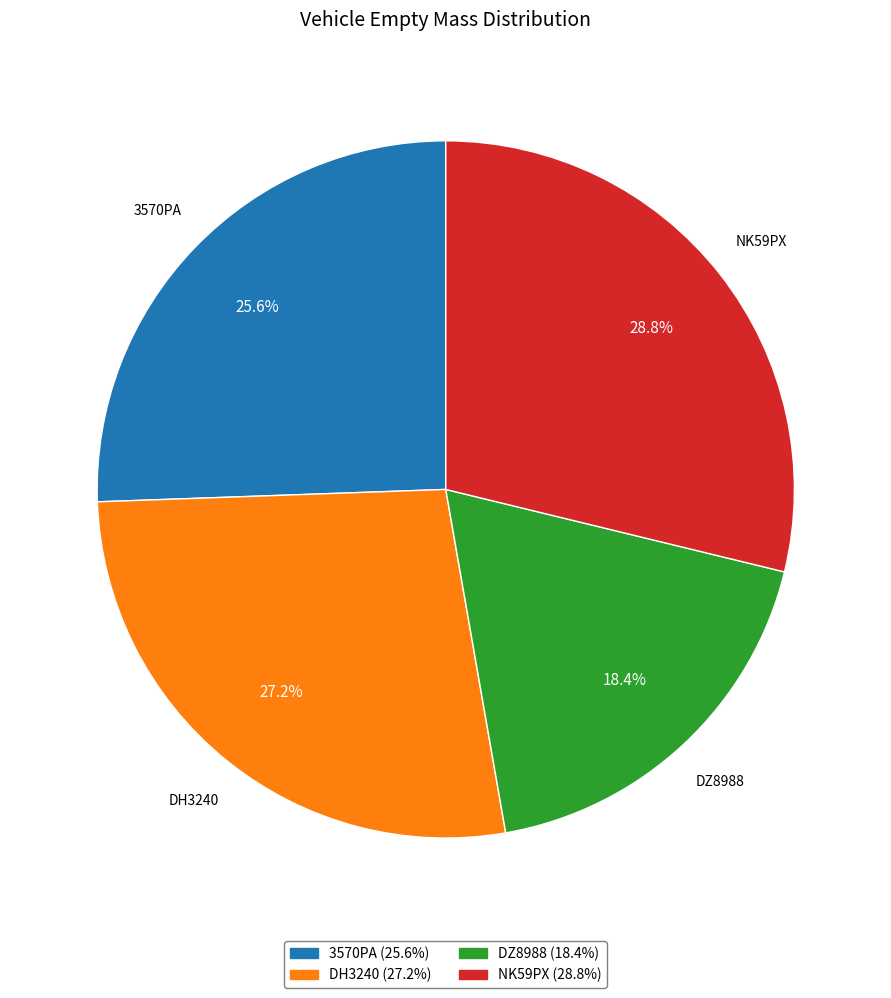

Does any single category account for the majority?

No